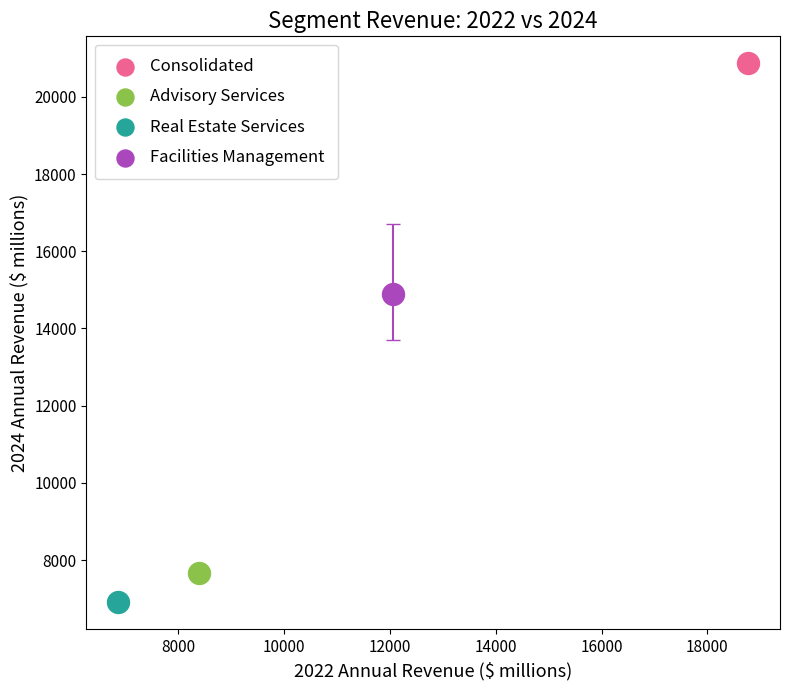

Which series reaches the minimum Y coordinate?

Real Estate Services